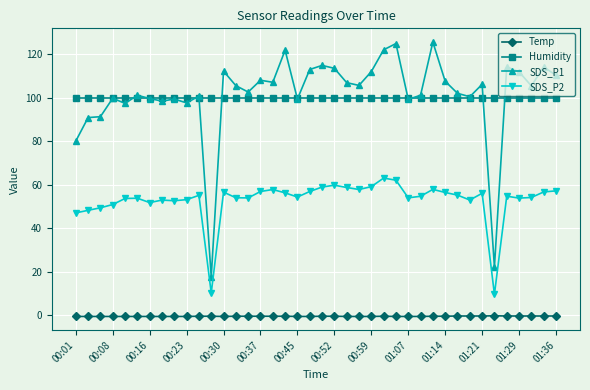

What is the sum of all SDS_P2 values?

2118.0